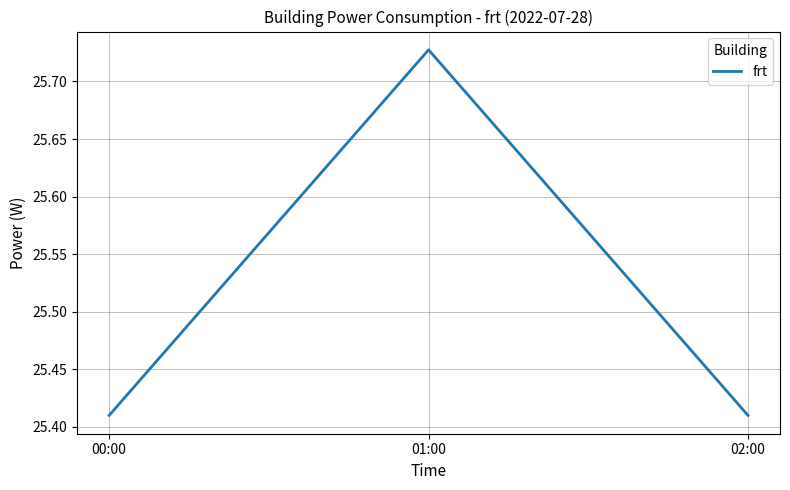

Which label corresponds to the largest value in the chart?

01:00